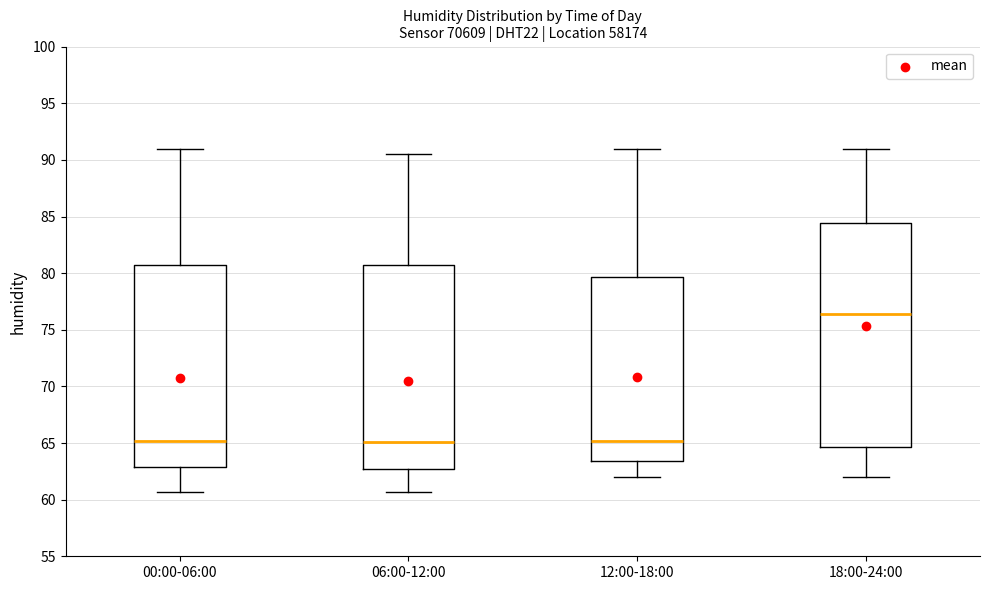

Reading left to right, transcribe this box plot: for each box, give where its median line is, the range the box spans, and where its two whiskers end, as read against the y-axis. The values are not printed on the chart, so give them approximately, as read against the axis.

00:00-06:00: median 65.0, box 63.0 to 80.5, whiskers 60.5 to 91.0
06:00-12:00: median 65.0, box 62.5 to 80.5, whiskers 60.5 to 90.5
12:00-18:00: median 65.0, box 63.5 to 79.5, whiskers 62.0 to 91.0
18:00-24:00: median 76.5, box 64.5 to 84.5, whiskers 62.0 to 91.0